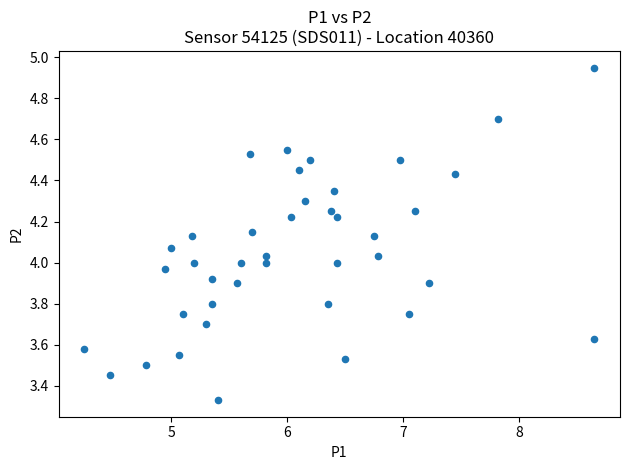

What is the range of Y values (max minus min)?

1.6